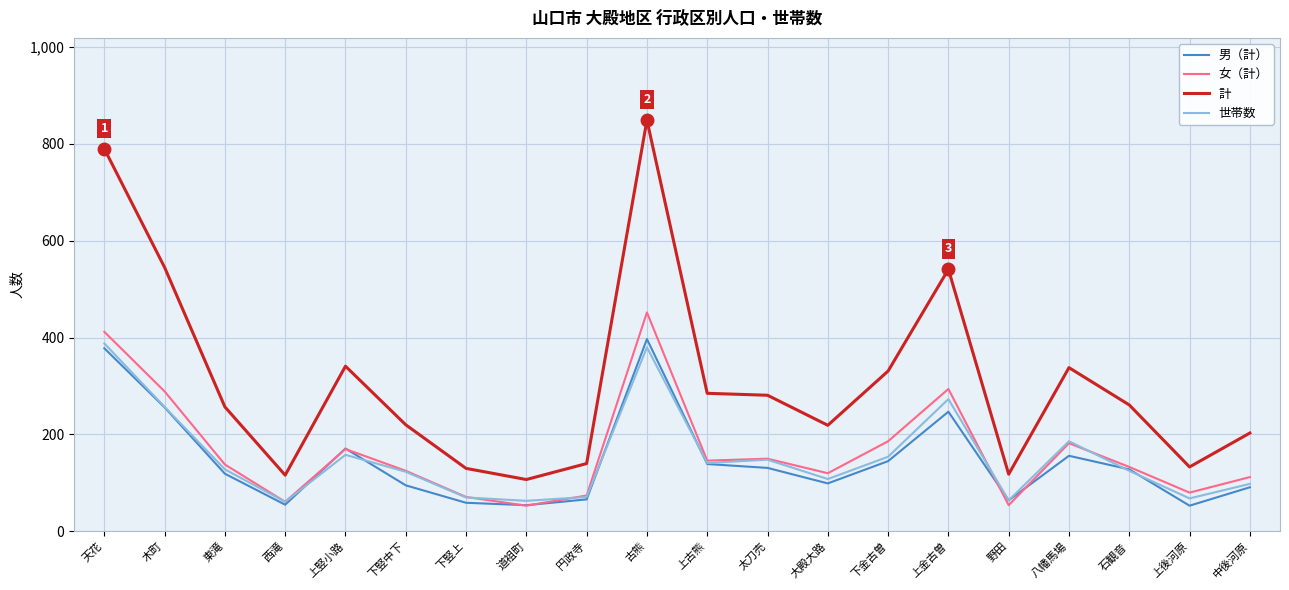

What is the sum of all 男（計） values?

2903